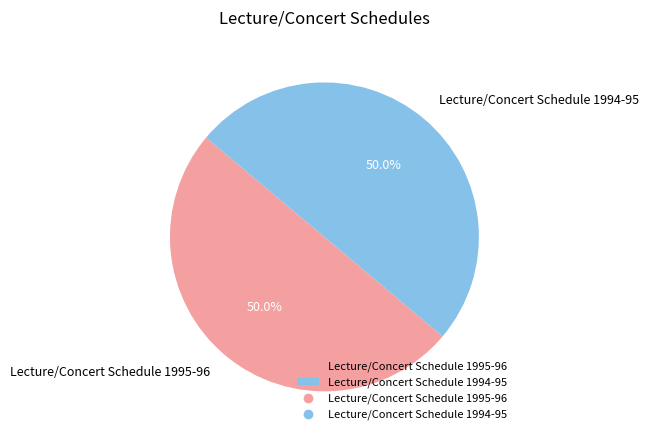

To the nearest percent, what is the combined percentage of Lecture/Concert Schedule 1995-96 and Lecture/Concert Schedule 1994-95?

100%